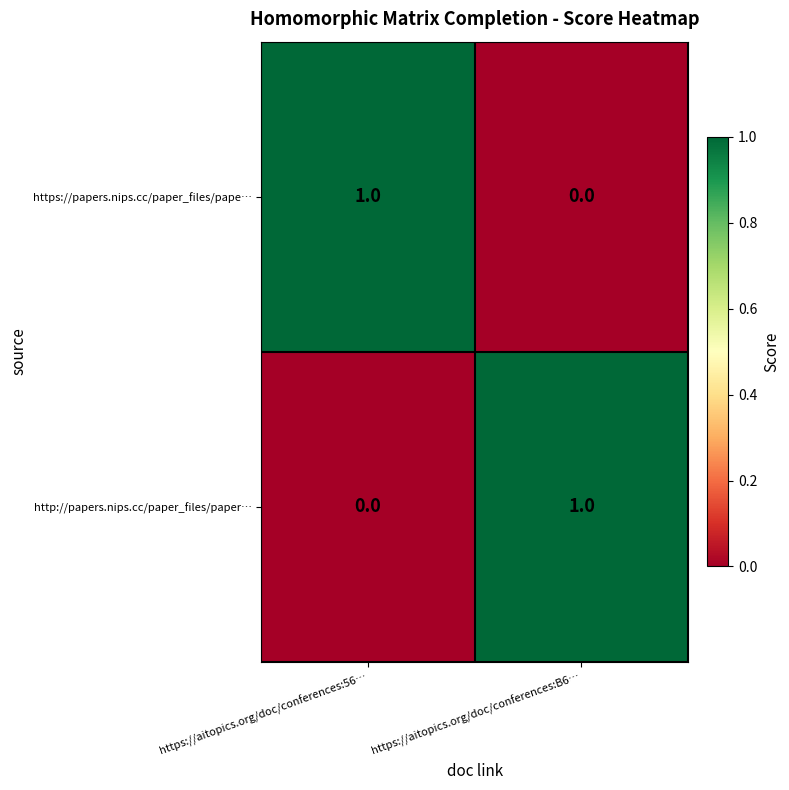

At which label does http://papers.nips.cc/paper_files/paper… reach its minimum?

https://aitopics.org/doc/conferences:56…